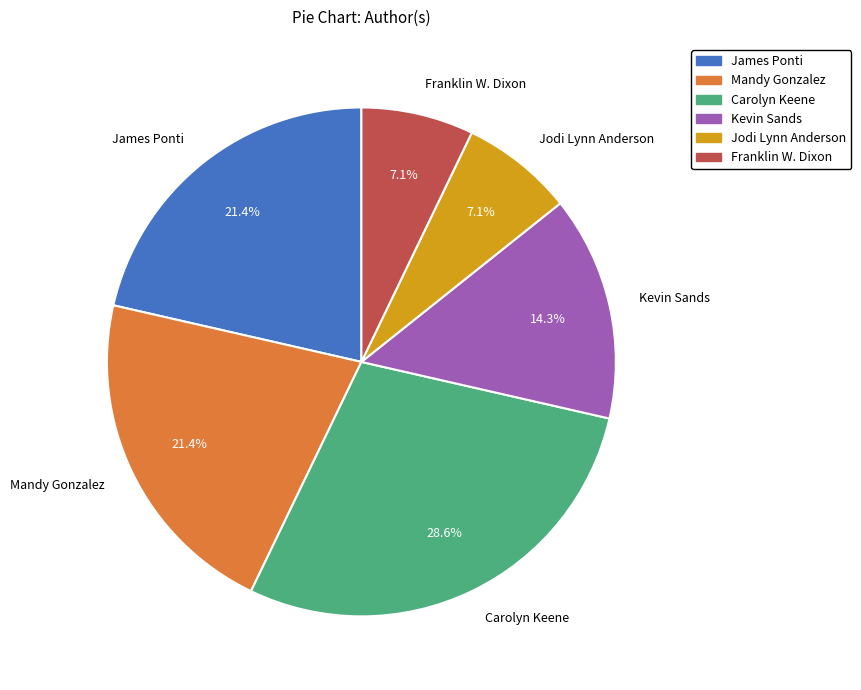

Which slice is the largest?

Carolyn Keene